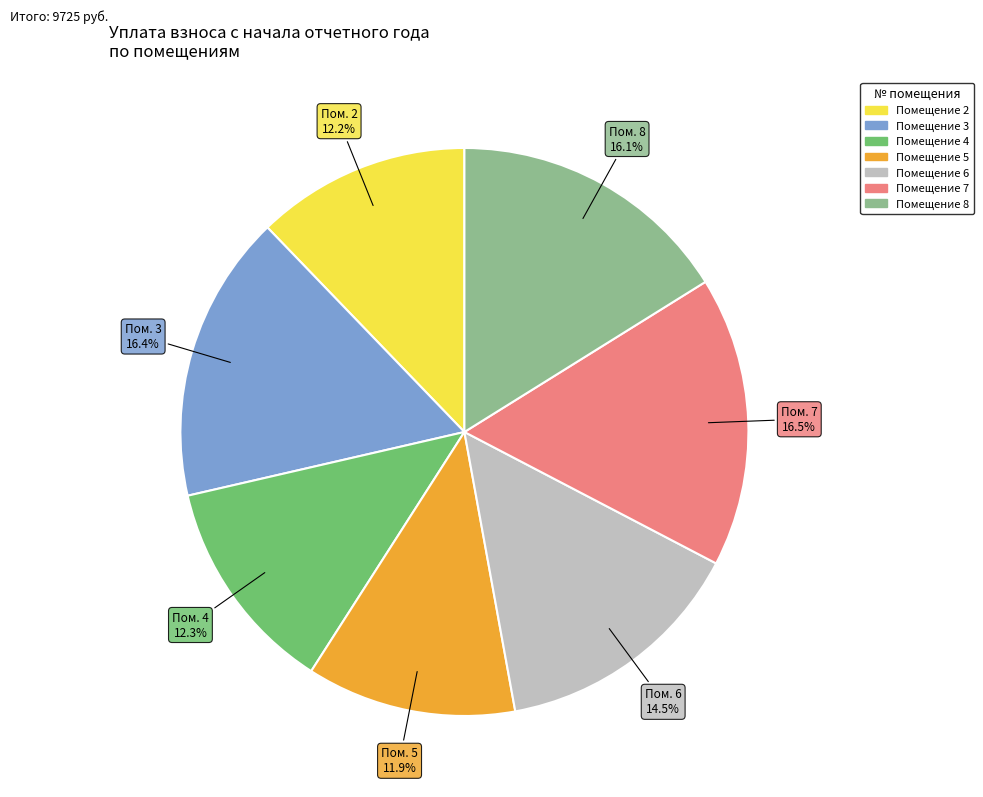

Does any single category account for the majority?

No